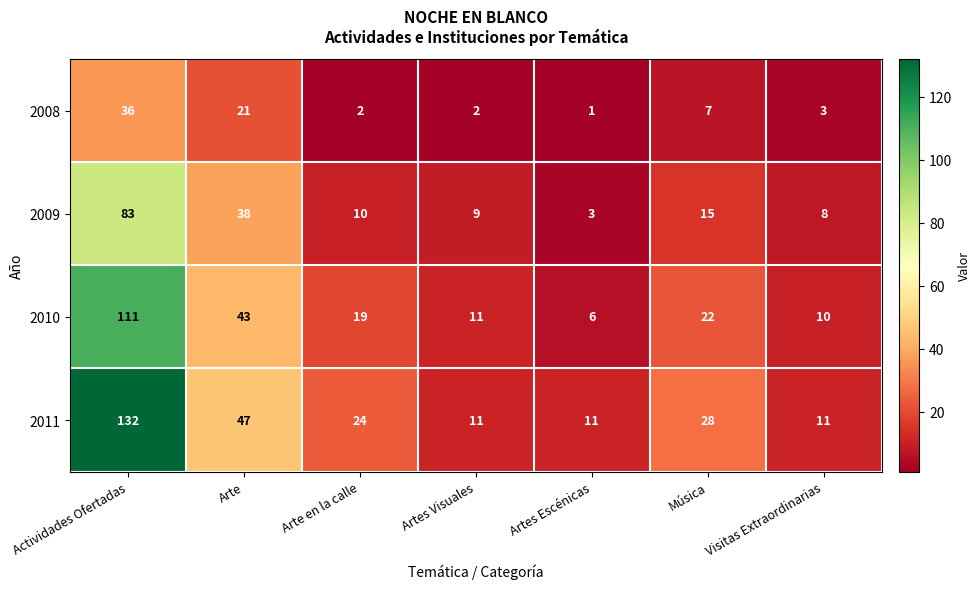

What is the lowest value of the 2011 series?

11